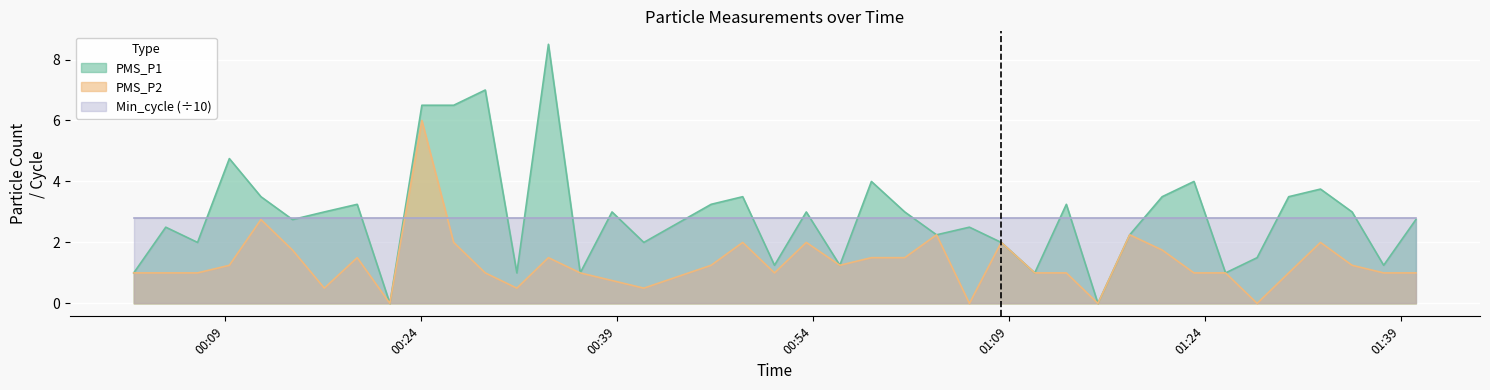

Where is PMS_P1 nearest to the value 4?

2023/01/12 00:58:29